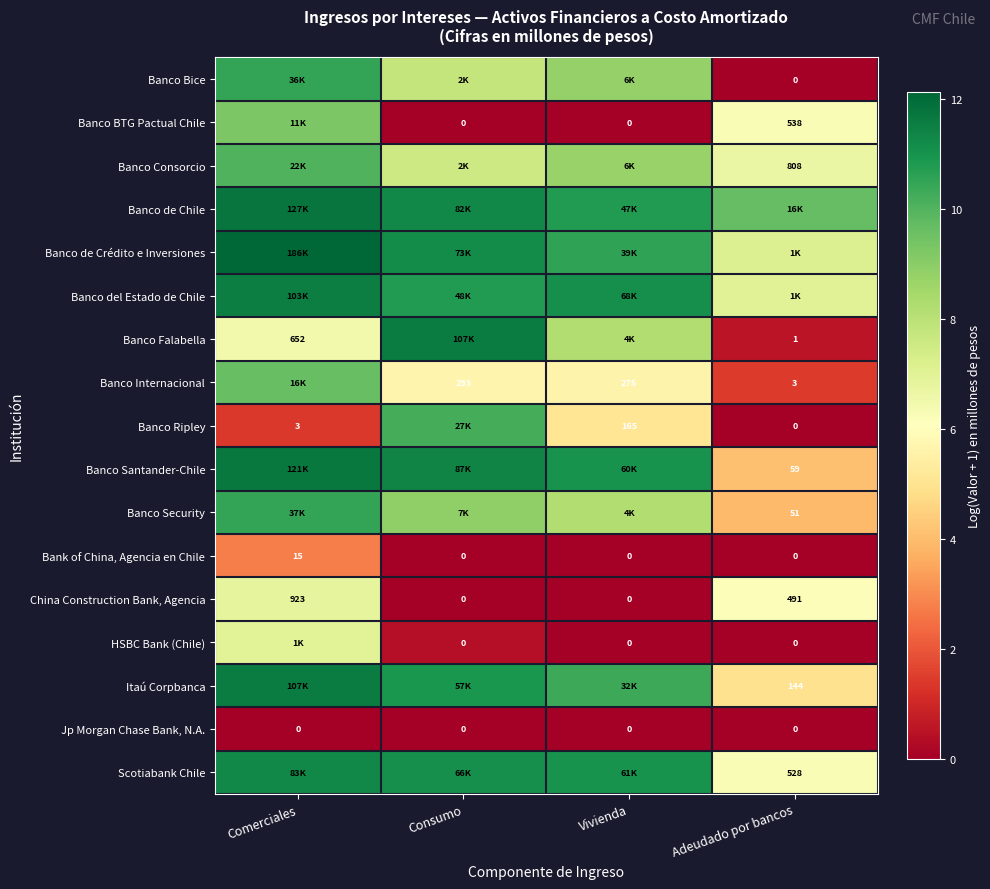

At Comerciales, list the series in order from largest to smallest.

Banco de Crédito e Inversiones, Banco de Chile, Banco Santander-Chile, Itaú Corpbanca, Banco del Estado de Chile, Scotiabank Chile, Banco Security, Banco Bice, Banco Consorcio, Banco Internacional, Banco BTG Pactual Chile, HSBC Bank (Chile), China Construction Bank, Agencia, Banco Falabella, Bank of China, Agencia en Chile, Banco Ripley, Jp Morgan Chase Bank, N.A.